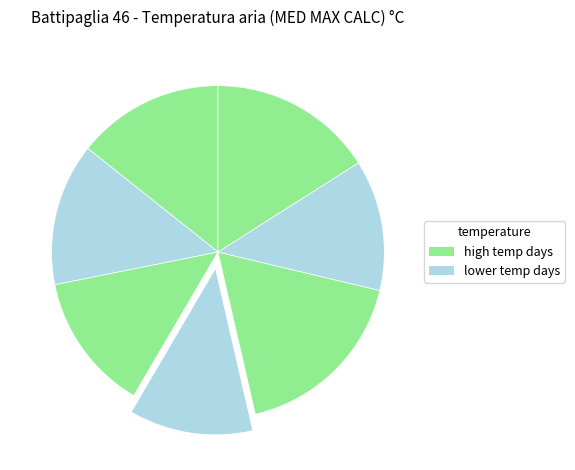

Count the number of slices in the pie.

7